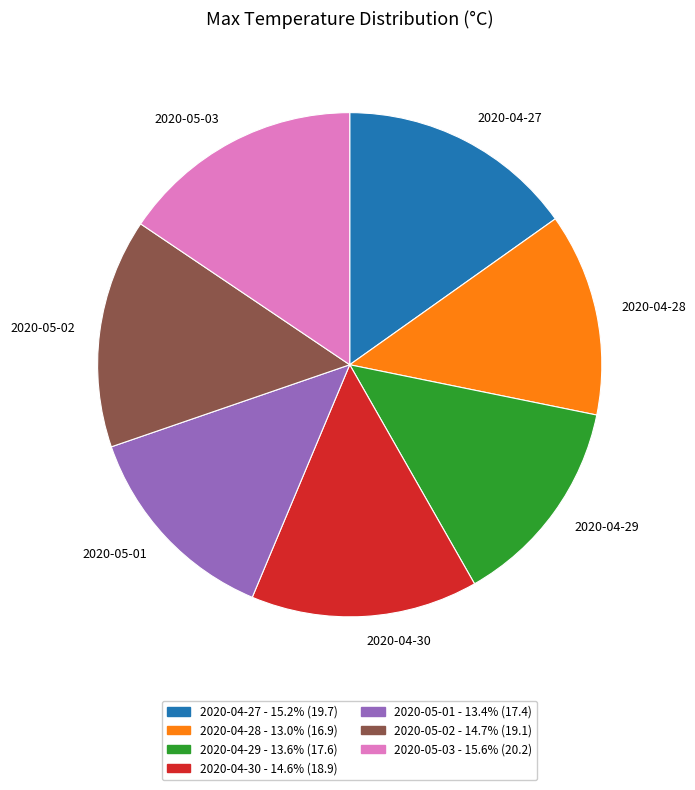

Approximately how many times larger is the value at 2020-04-28 compared to 2020-05-03?

0.8